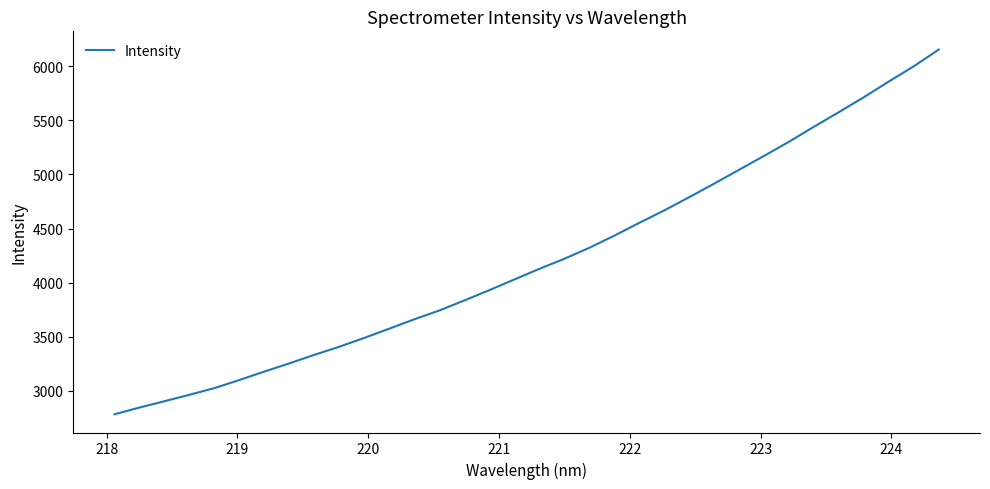

Does the chart have visible grid lines?

No